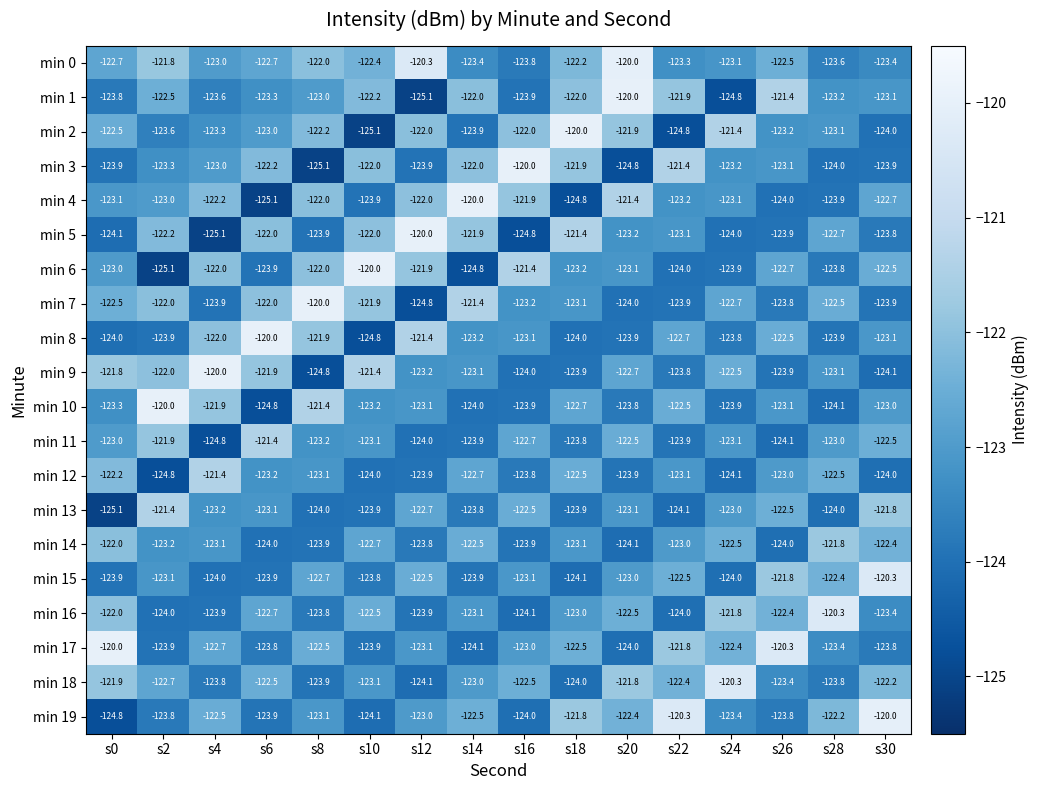

What is the difference between the highest and lowest values at s30?

4.1